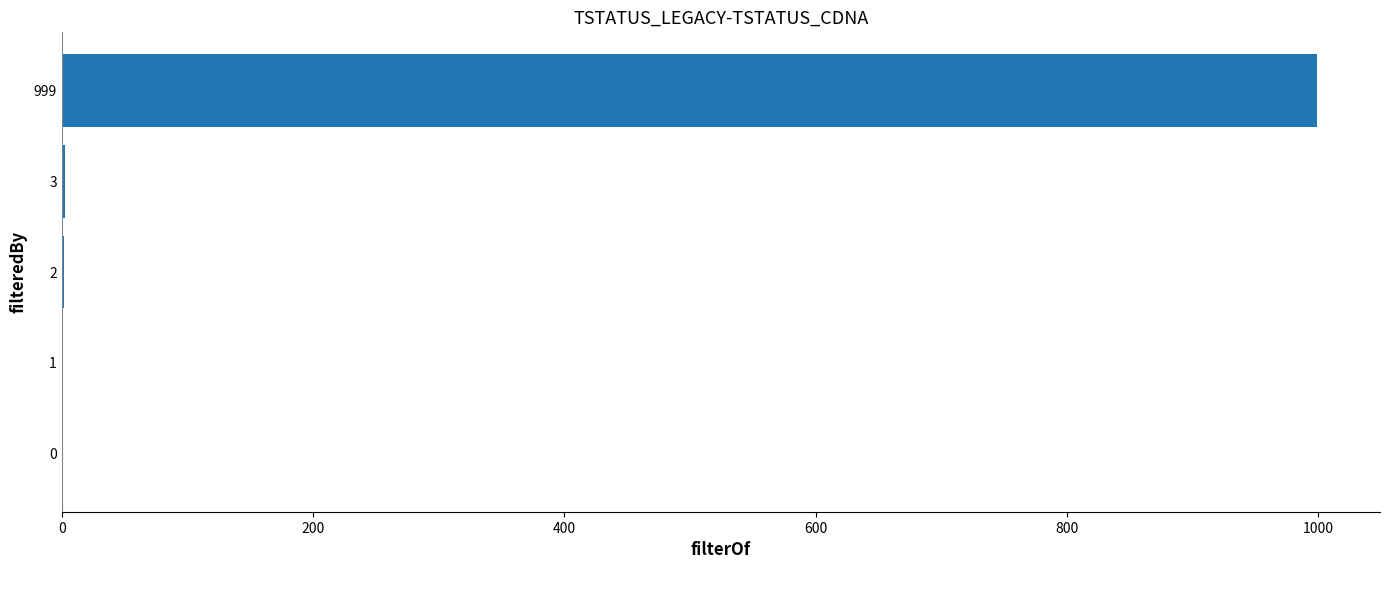

Does the chart contain stacked bars?

No